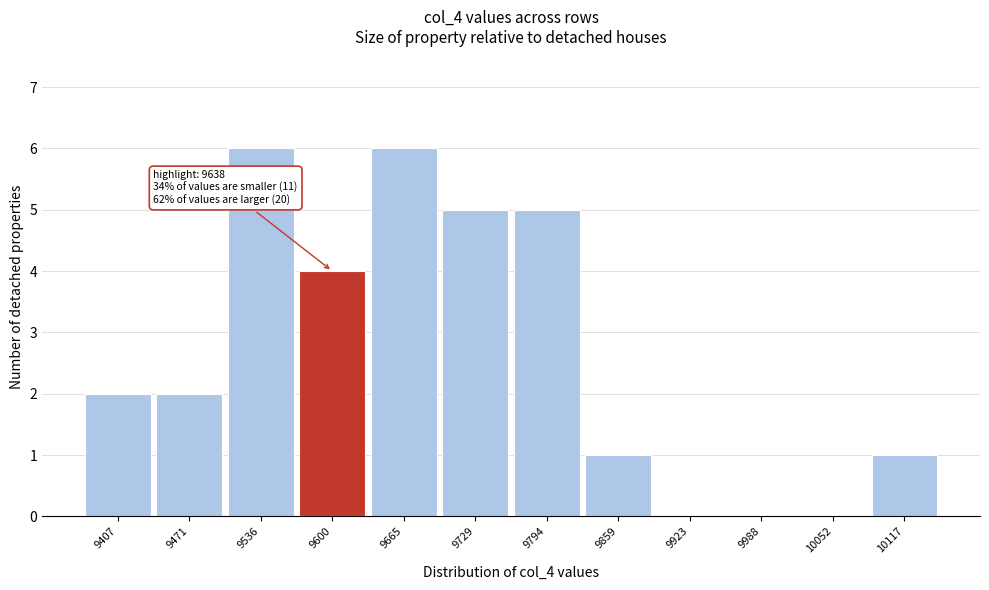

Reading left to right, transcribe all the data shown in this chart.

9407=2	9471=2	9536=6	9600=4	9665=6	9729=5	9794=5	9859=1	9923=0	9988=0	10052=0	10117=1